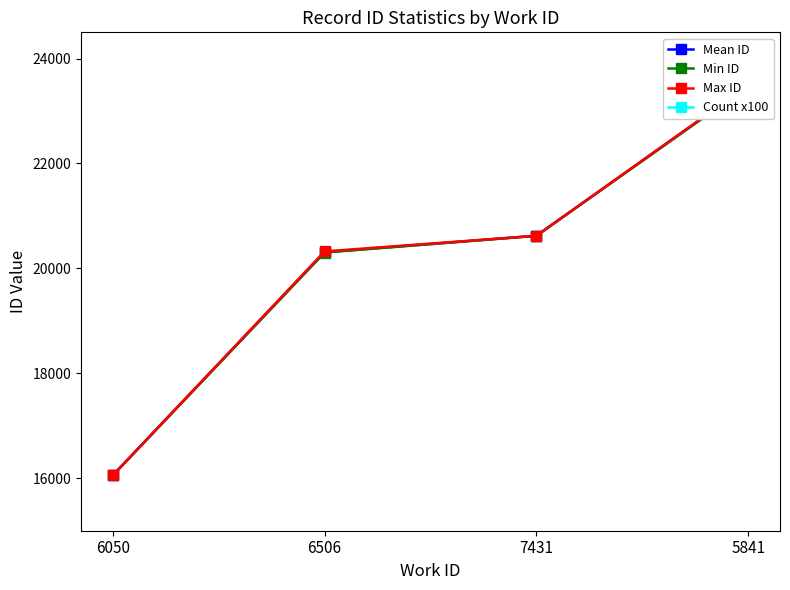

Read the Mean ID value at 6506.

20310.2